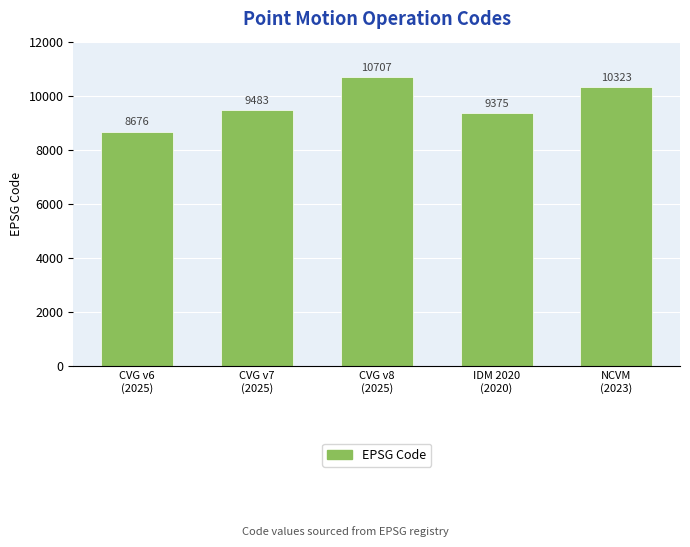

What is the minimum value shown in the chart?

8676